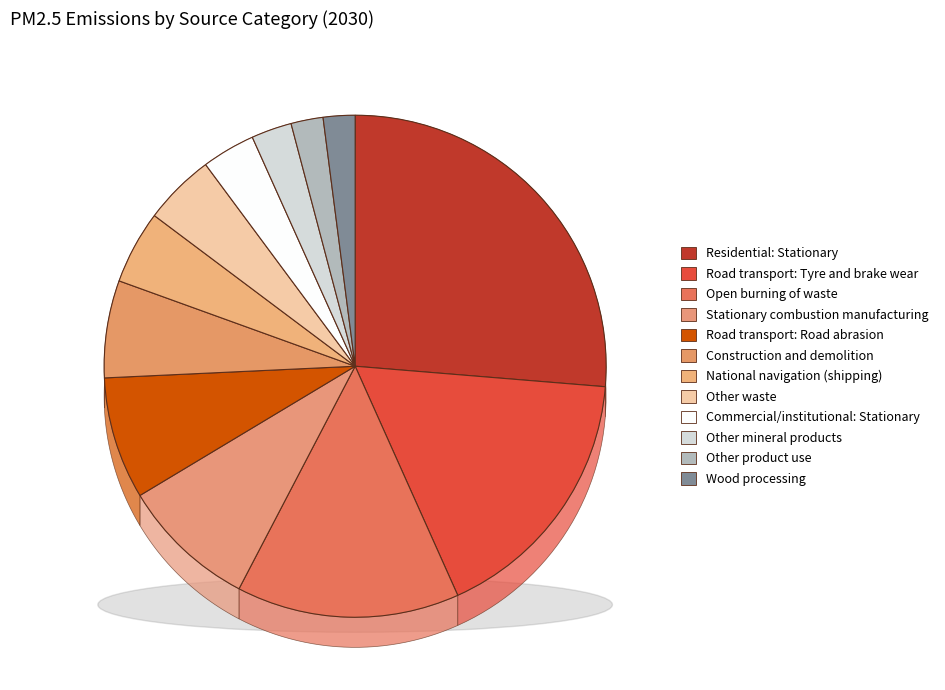

What percentage is the Commercial/institutional: Stationary slice, to the nearest percent?

3%